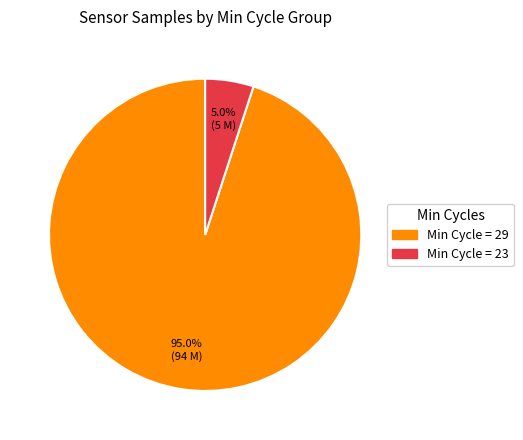

Which slice is the largest?

Min Cycle = 29